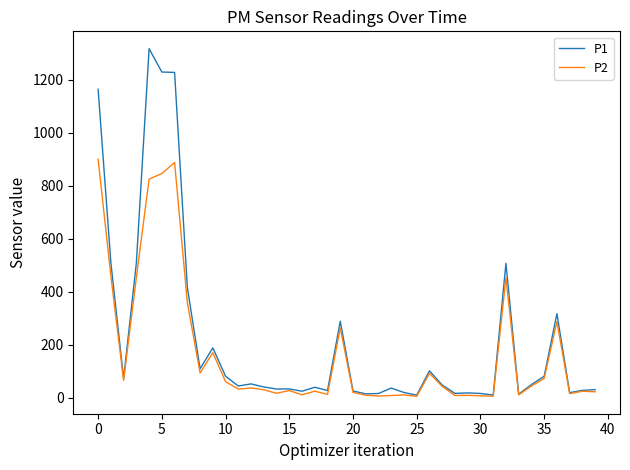

Does the chart have visible grid lines?

No